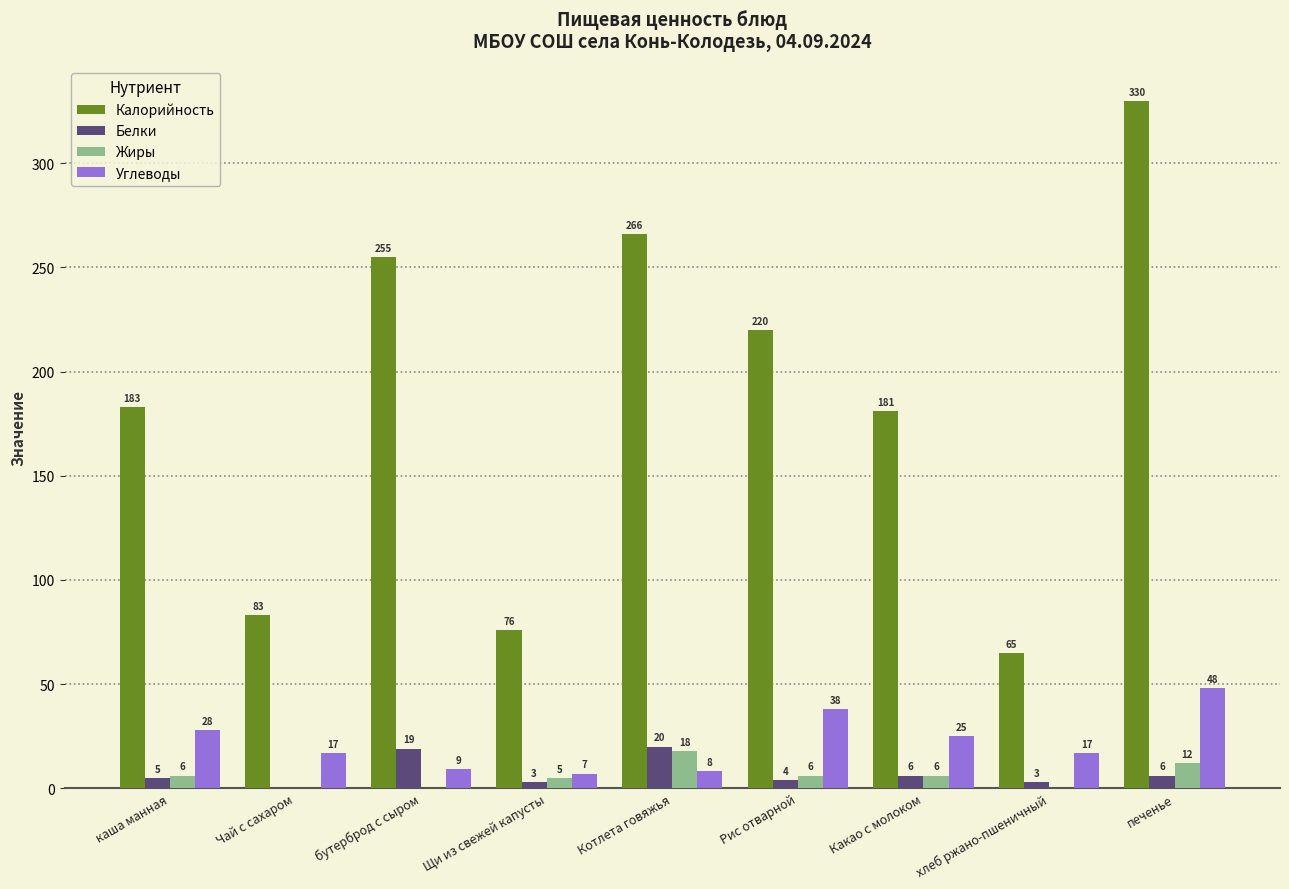

True or false: Углеводы has a value of 49 at каша манная.

False